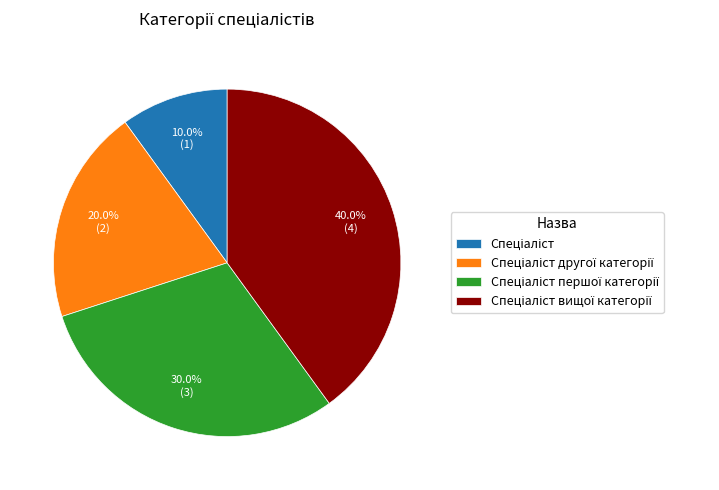

Is there any slice that represents more than half of the pie?

No